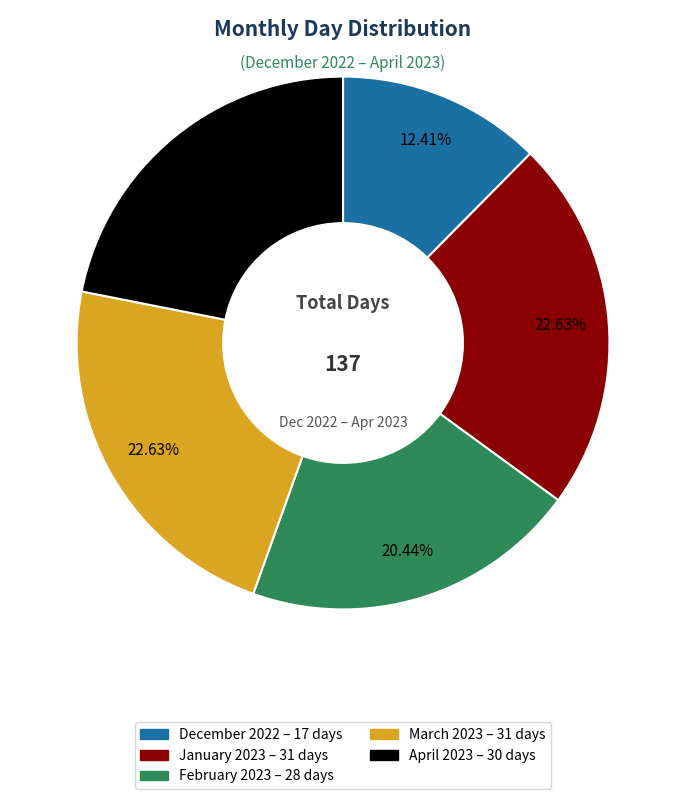

Does January 2023 represent more than half of the total?

No